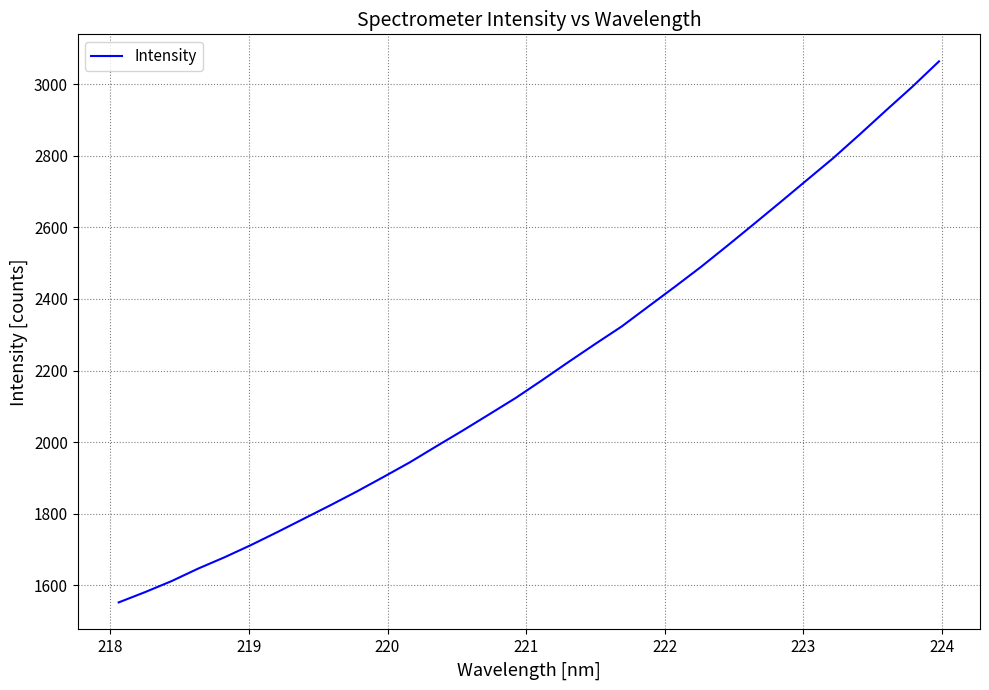

What is the smallest value displayed?

1552.2